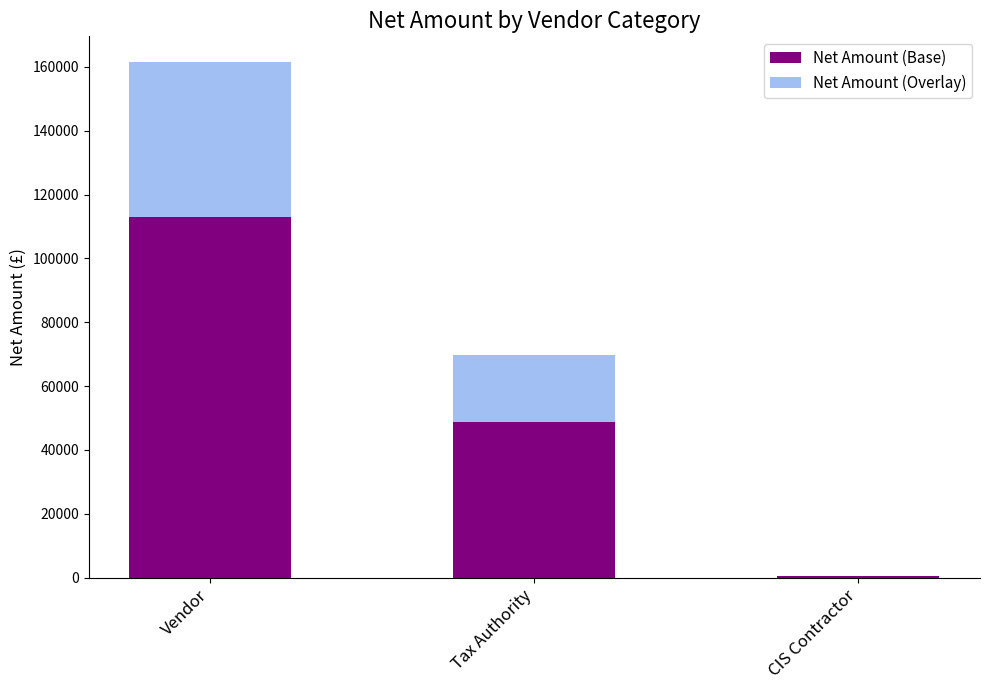

What is the sum of the Net Amount (Base) values at Vendor and Tax Authority?

161819.7